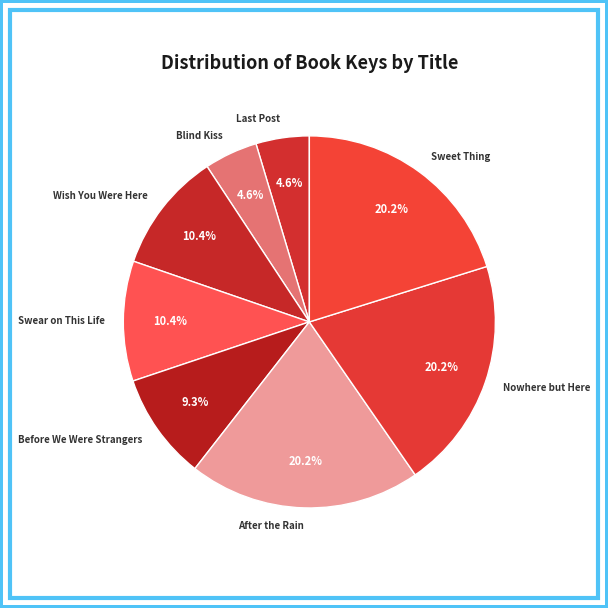

Is it true that Before We Were Strangers is 9% of the pie?

True